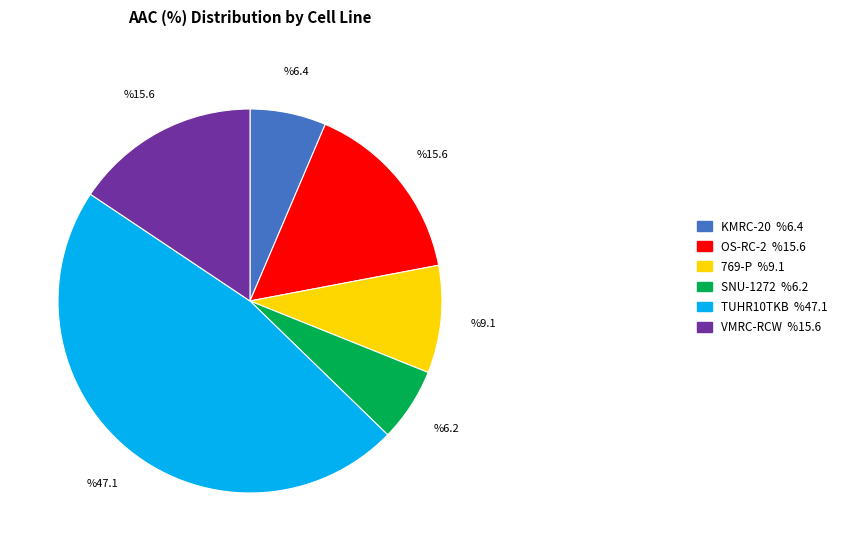

What percentage do SNU-1272 and KMRC-20 together represent?

12.6%